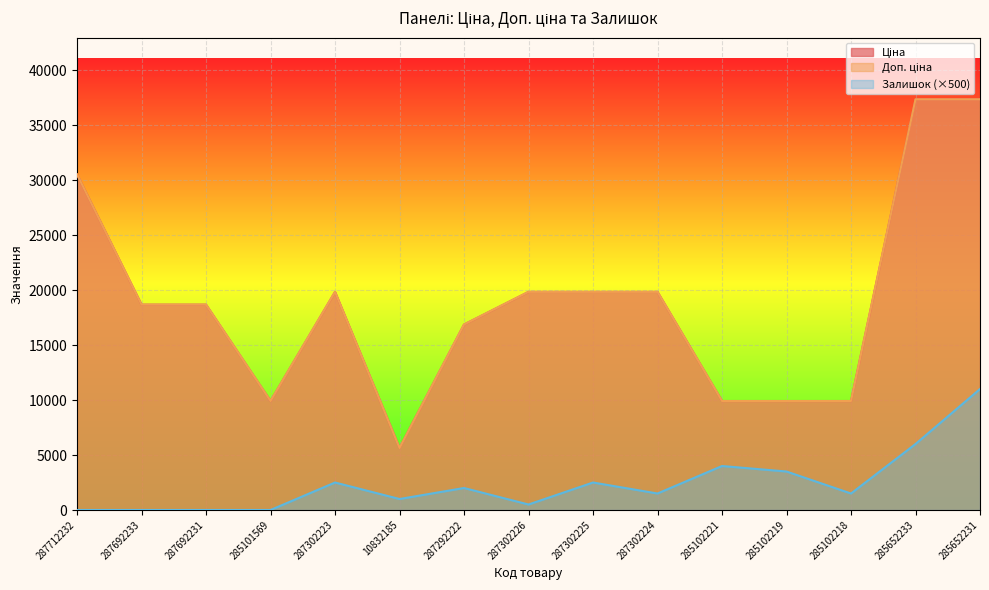

How many data points in Залишок are above 1500?

7